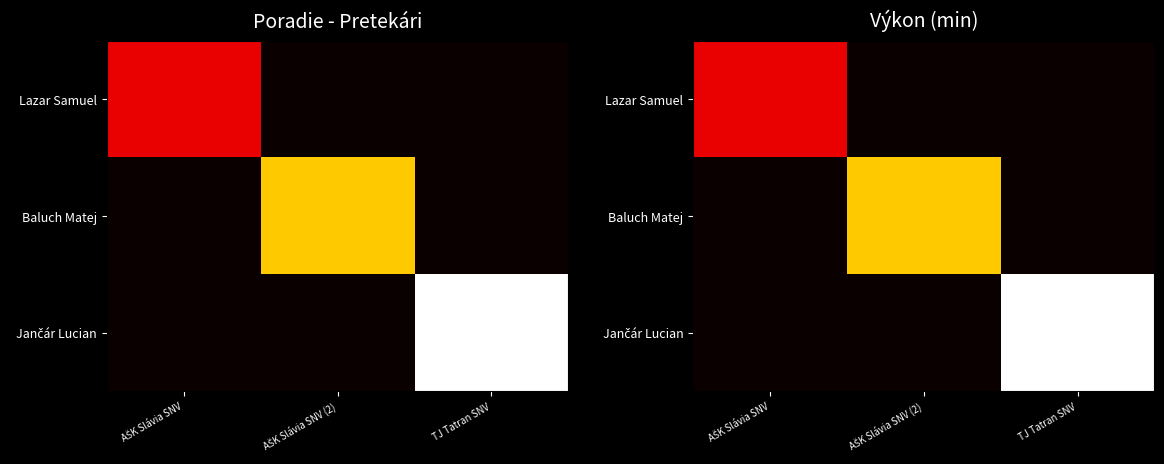

Which series changed the most between AŠK Slávia SNV and TJ Tatran SNV?

Jančár Lucian